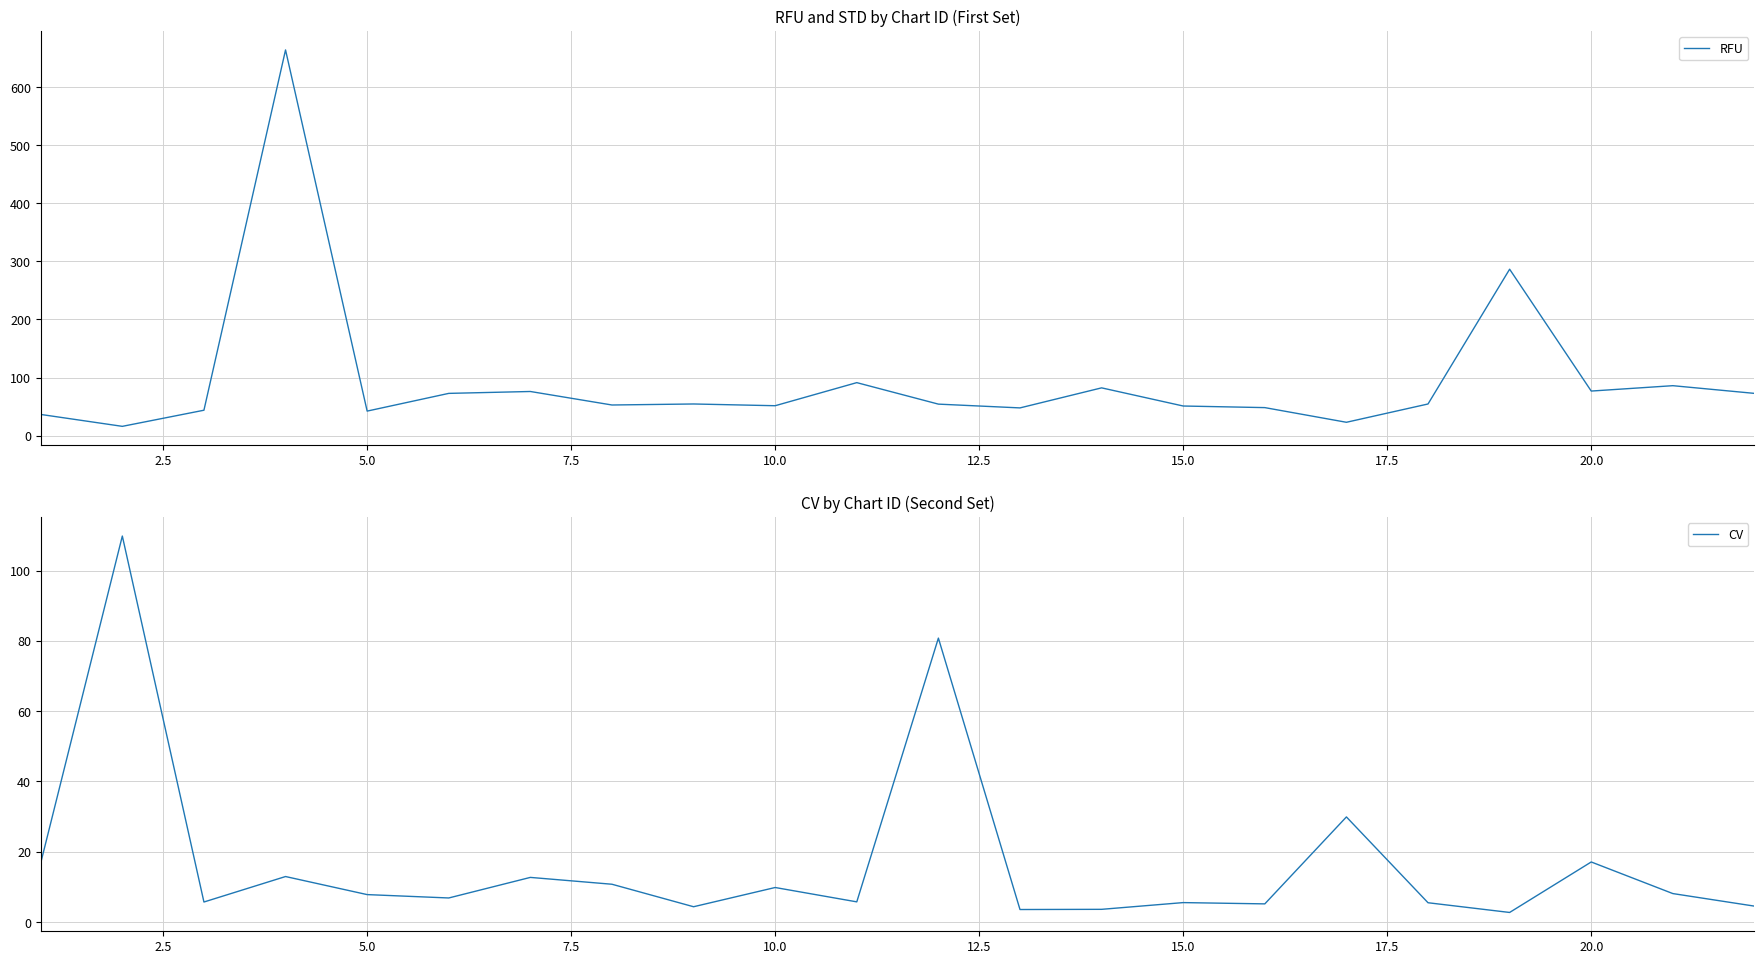

Is it true that RFU equals 76.8 at 20.0?

True